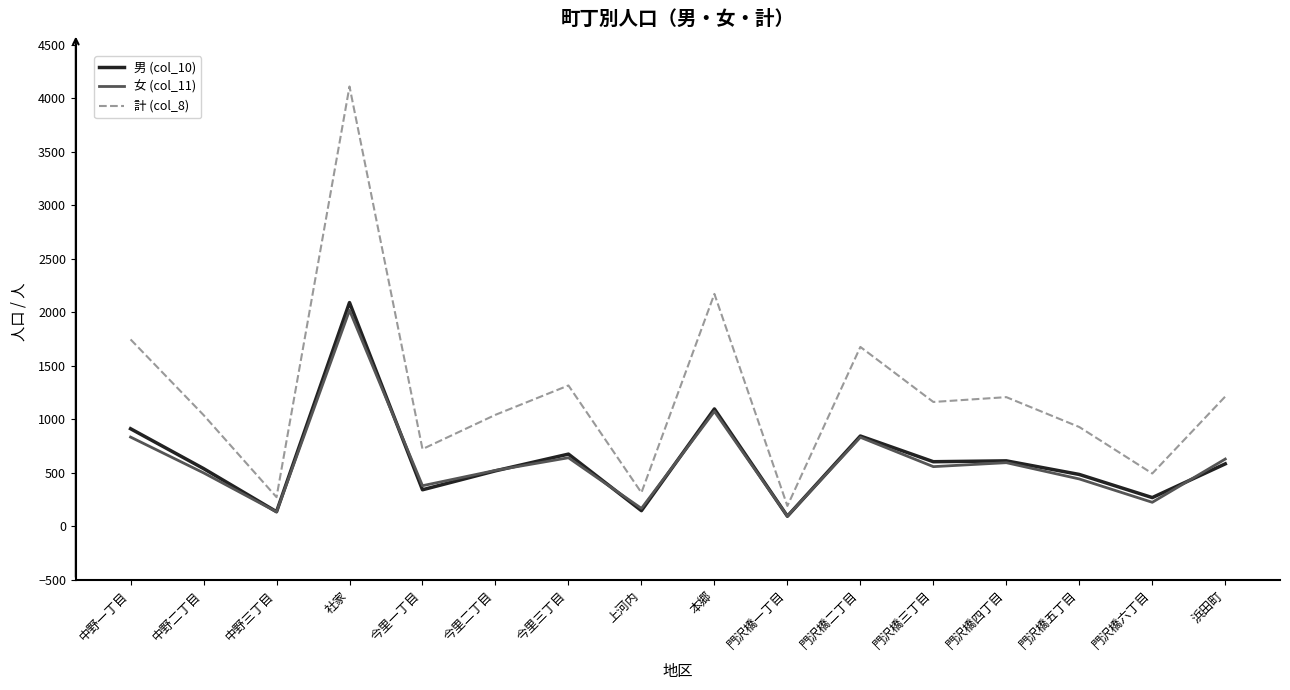

Which category has the highest value across all series?

社家